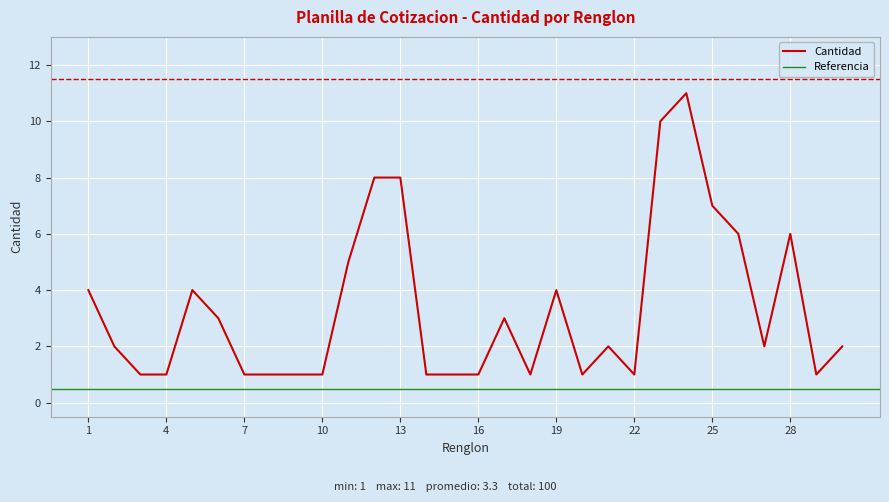

Reading left to right, transcribe all the data shown in this chart.

4	2	1	1	4	3	1	1	1	1	5	8	8	1	1	1	3	1	4	1	2	1	10	11	7	6	2	6	1	2